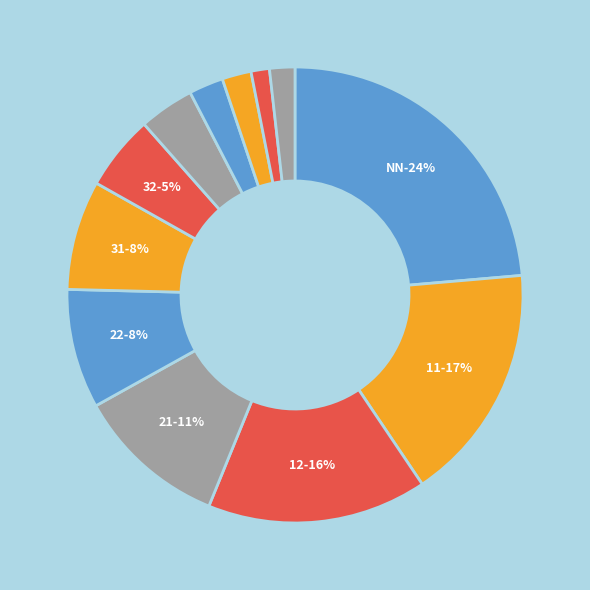

To the nearest percent, what is the difference between the largest and smallest slice percentages?

22%